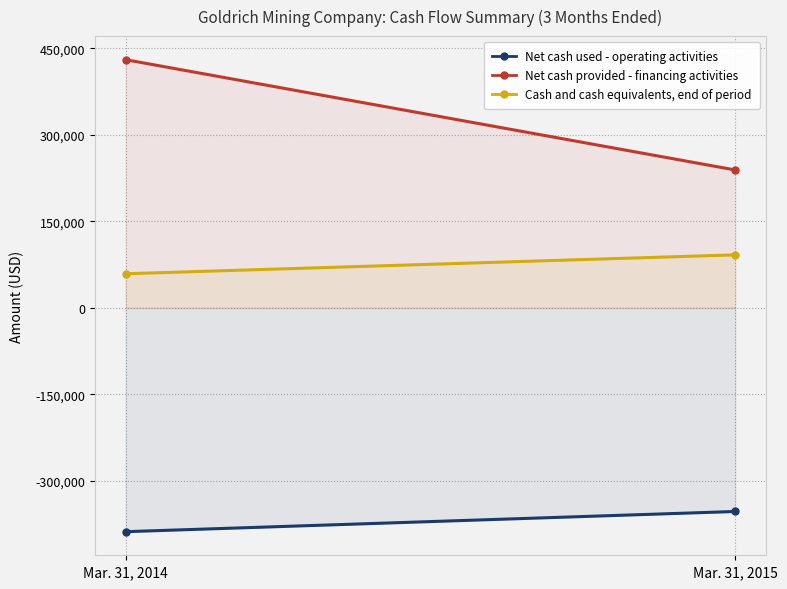

Reading left to right, transcribe all the data shown in this chart.

Net cash used - operating activities: -388295	-353264
Net cash provided - financing activities: 430489	239193
Cash and cash equivalents, end of period: 59187	91954